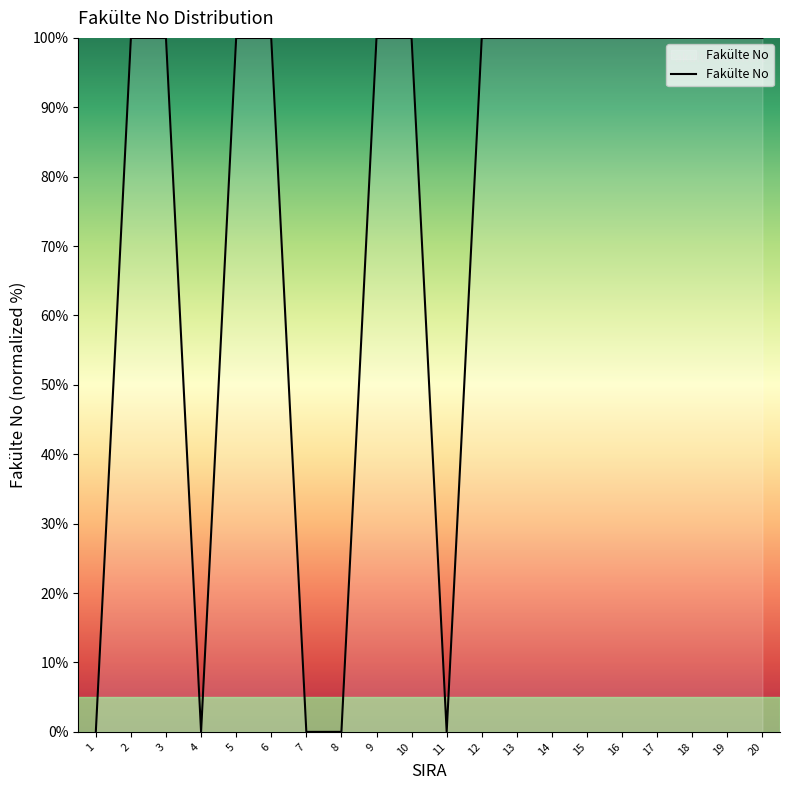

What is the approximate value at 15?

100.0